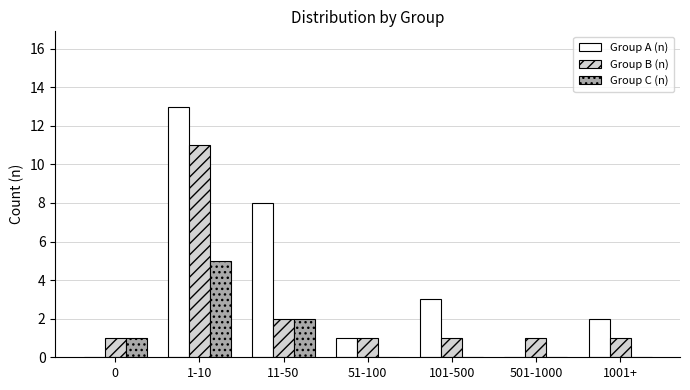

At which category is the sum across all series the highest?

1-10